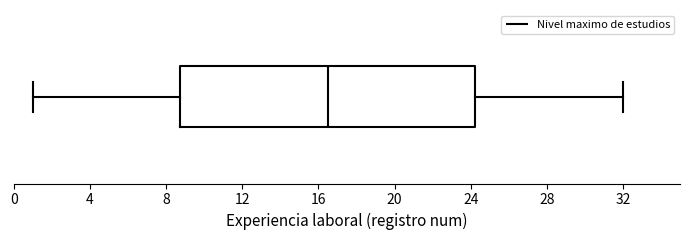

Transcribe this box plot: give where the median line is, the range the box spans, and where the two whiskers end, as read against the x-axis. The values are not printed on the chart, so give them approximately, as read against the axis.

median 16.5, box 9.0 to 24.5, whiskers 1.0 to 32.0